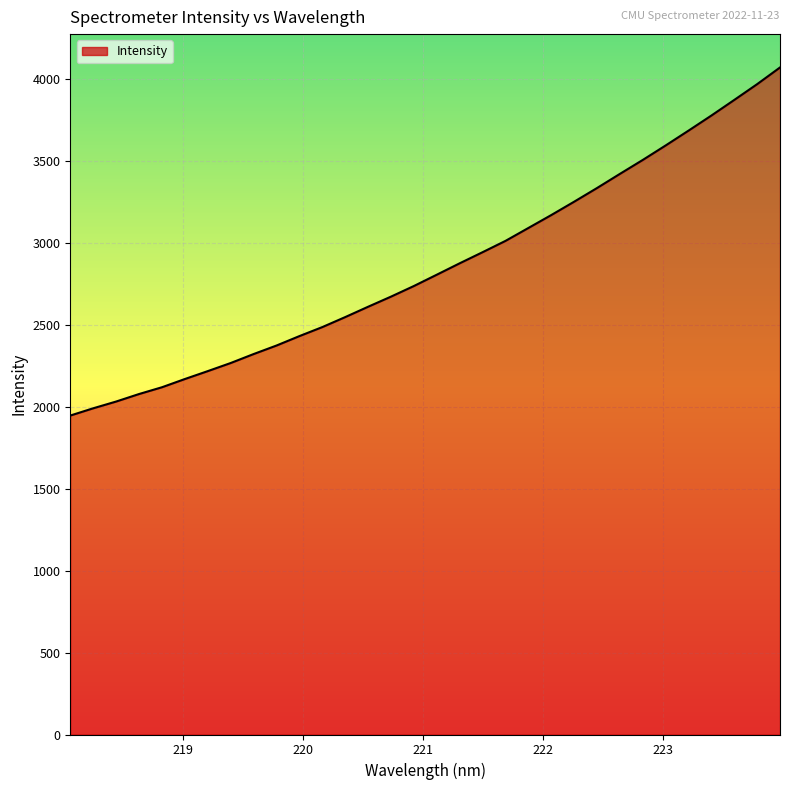

What is the difference between the maximum and minimum values?

2124.8